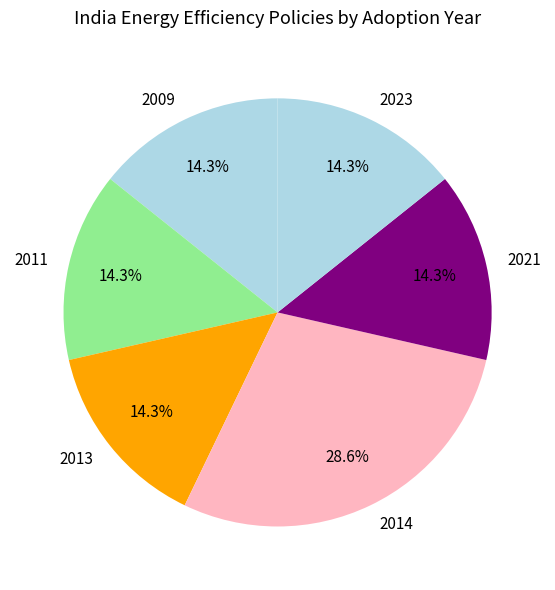

Which category has the biggest portion of the pie?

2014